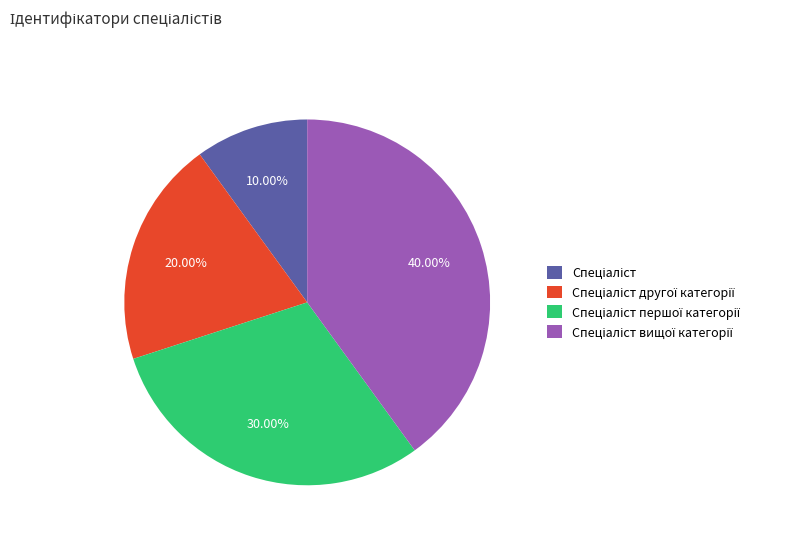

Does any single category account for the majority?

No